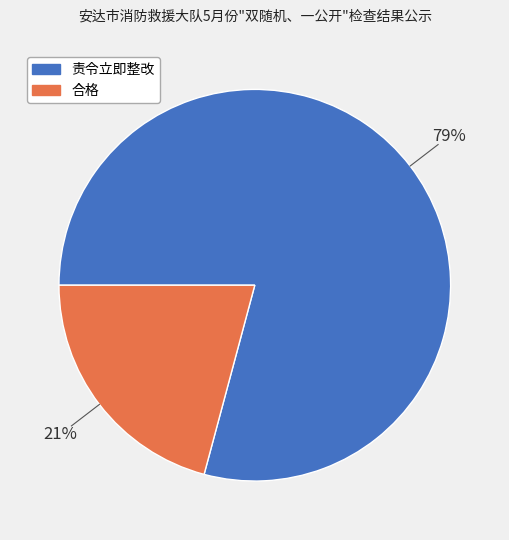

The 合格 slice represents 21% of the pie. True or false?

True